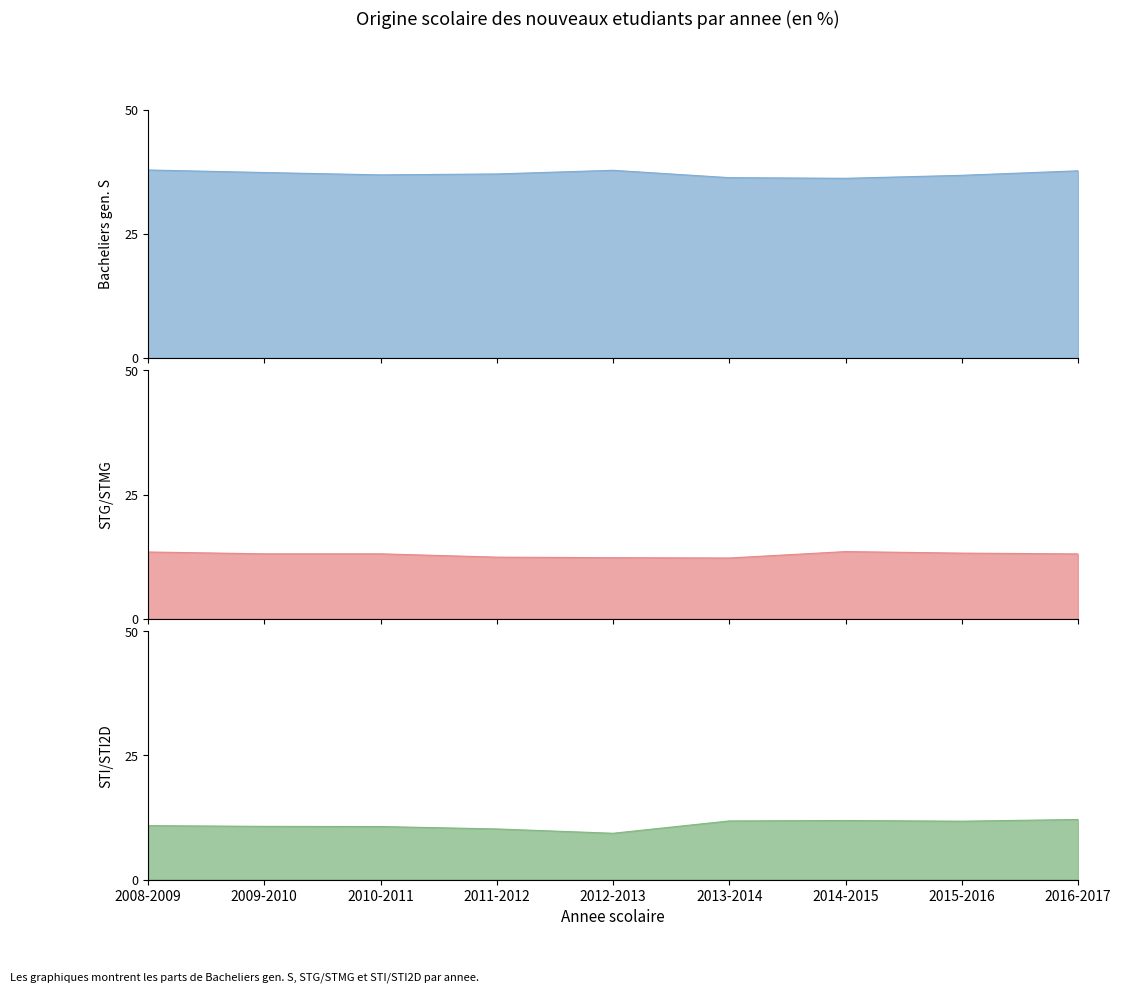

The Bacheliers generaux S series shows 54.7 at 2012-2013. True or false?

False